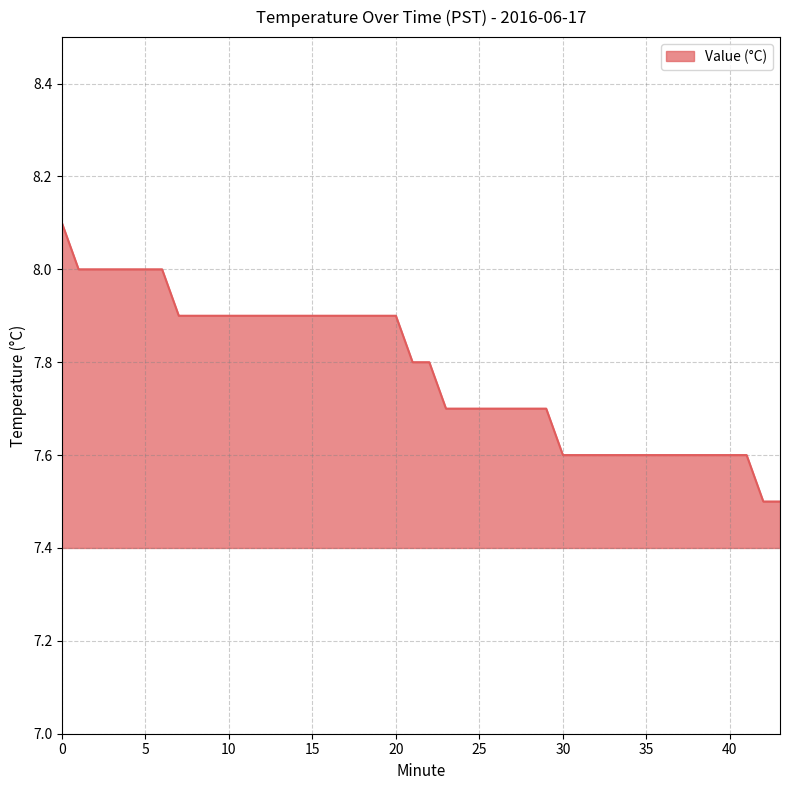

What is the smallest value displayed?

7.5